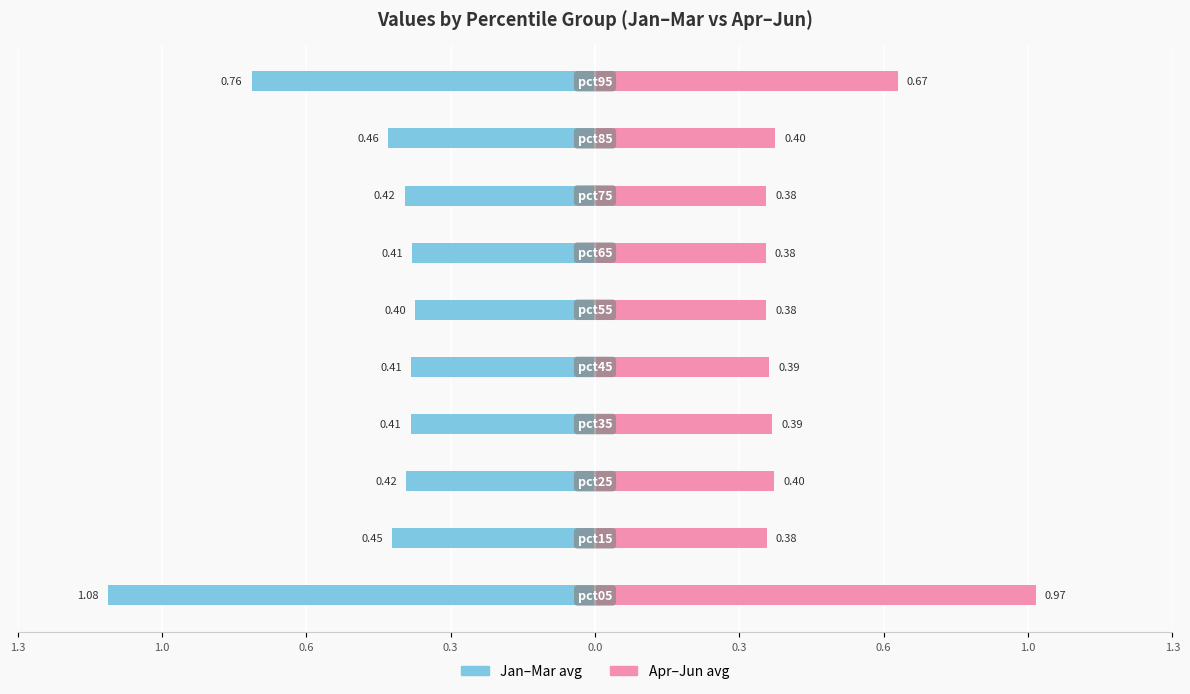

What is the average value of the Apr-Jun (right) series?

0.5